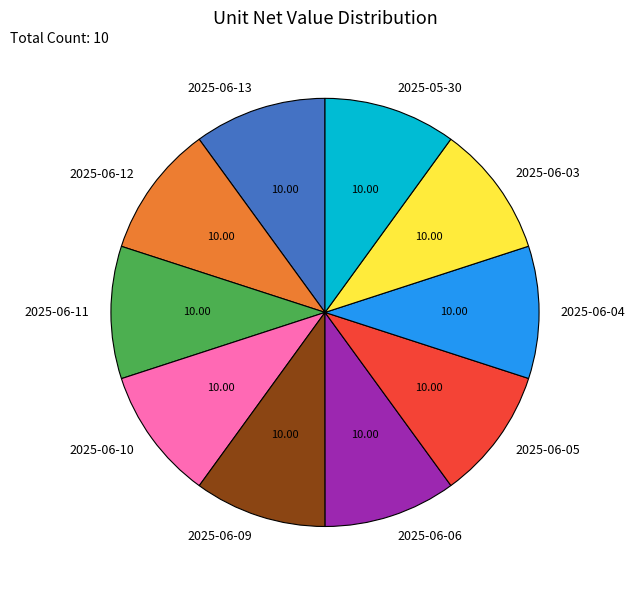

Do 2025-06-04 and 2025-06-03 together represent more than half of the pie?

No